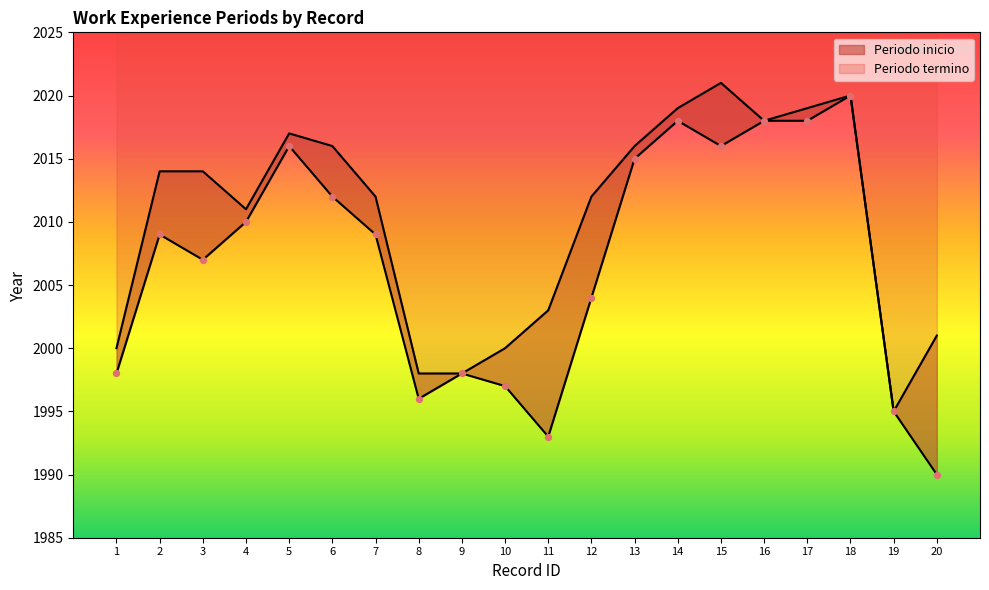

At how many categories does at least one series exceed 2020?

1